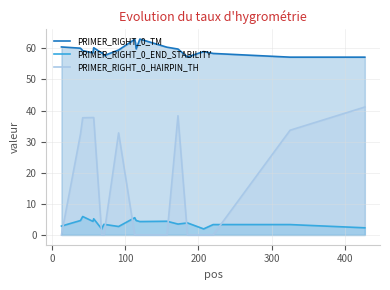

Rank the series by their average value, from highest to lowest.

PRIMER_RIGHT_0_TM, PRIMER_RIGHT_0_HAIRPIN_TH, PRIMER_RIGHT_0_END_STABILITY